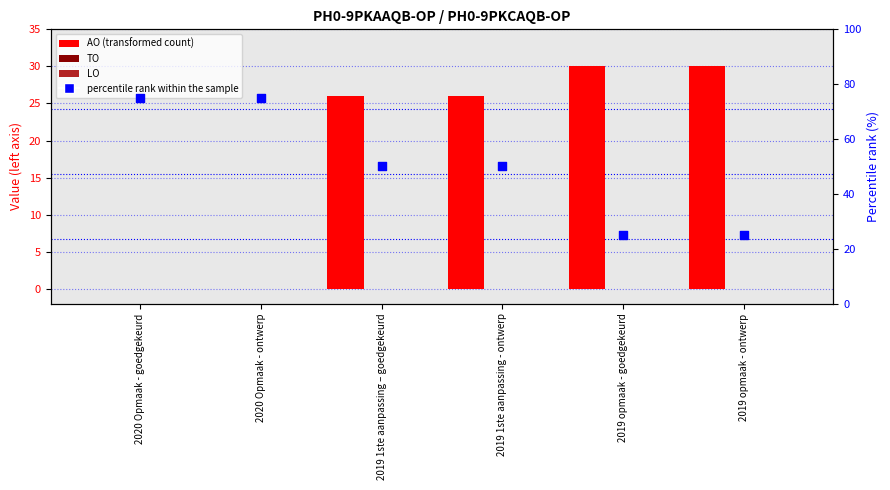

Which series reaches the maximum Y coordinate?

percentile rank within the sample